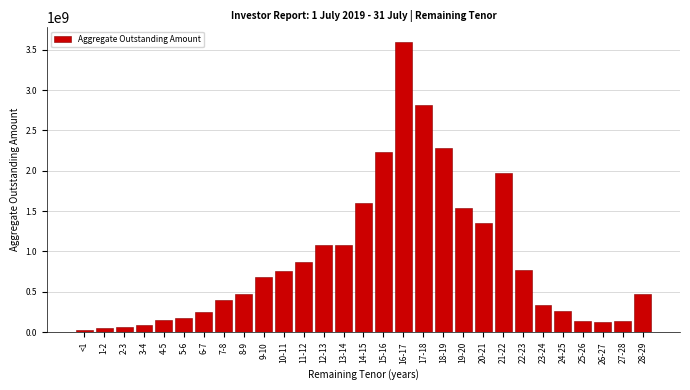

What is the maximum value shown in the chart?

3598132631.6